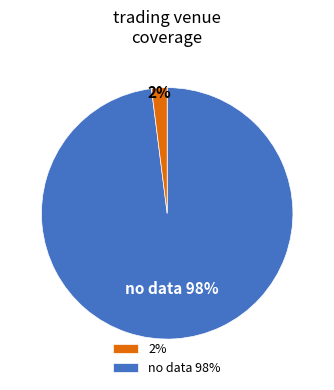

What is the largest slice in the pie chart?

2%